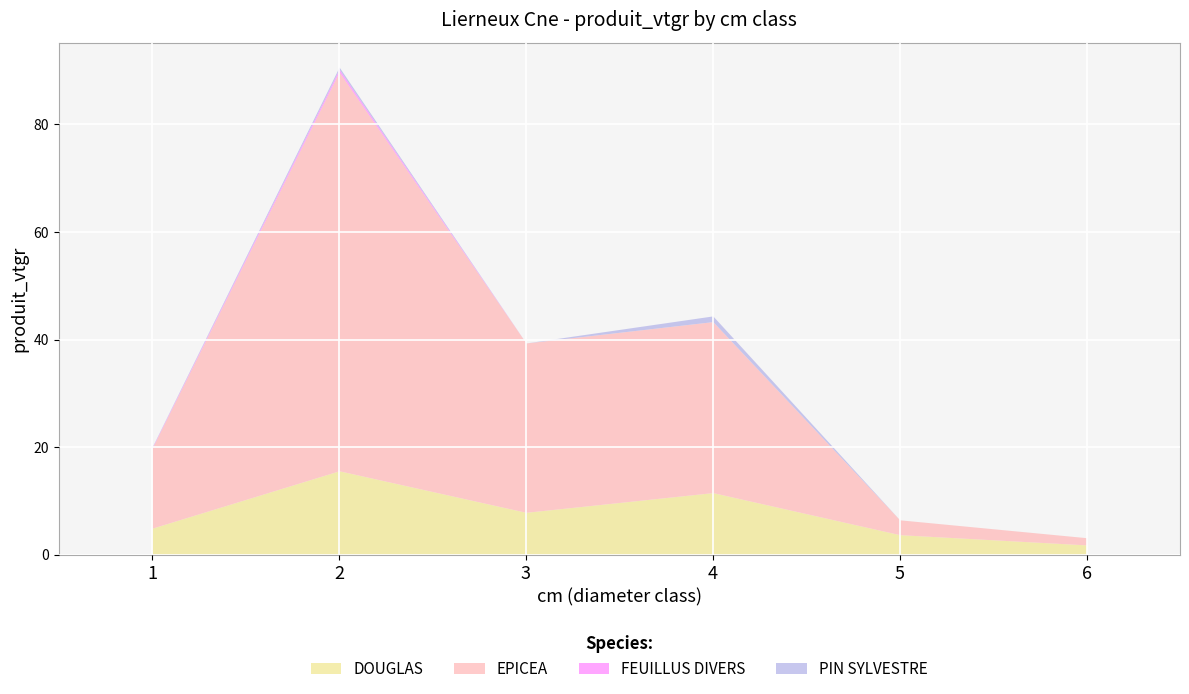

At which label does DOUGLAS first exceed 7?

2